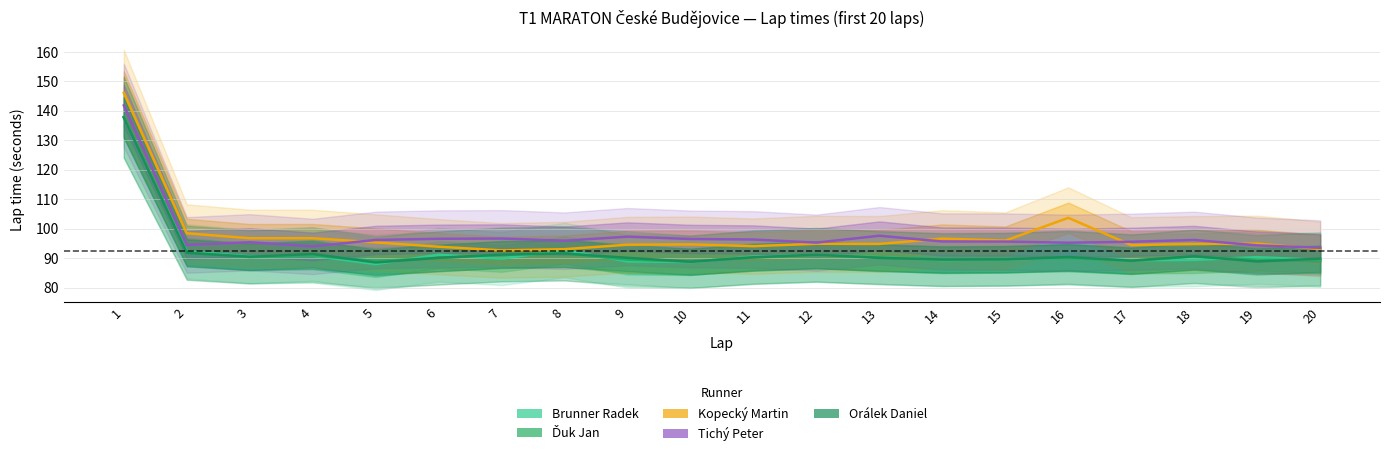

Reading left to right, transcribe all the data shown in this chart.

Brunner Radek: 1=137.8	2=92.3	3=90.6	4=90.8	5=88.0	6=91.1	7=89.8	8=92.7	9=88.9	10=88.7	11=90.5	12=91.1	13=90.3	14=89.3	15=89.5	16=90.1	17=89.3	18=89.4	19=90.3	20=89.4
Ďuk Jan: 1=138.0	2=91.8	3=90.3	4=90.8	5=89.0	6=90.0	7=91.3	8=91.6	9=89.5	10=88.8	11=90.2	12=91.0	13=90.2	14=89.5	15=89.7	16=90.0	17=89.0	18=90.6	19=89.4	20=89.2
Kopecký Martin: 1=146.1	2=98.4	3=96.7	4=96.7	5=95.3	6=93.9	7=92.6	8=93.0	9=94.5	10=94.6	11=94.0	12=94.9	13=94.8	14=96.6	15=95.9	16=103.7	17=94.4	18=94.8	19=94.9	20=93.1
Tichý Peter: 1=141.8	2=94.5	3=95.4	4=94.0	5=96.2	6=96.5	7=96.6	8=95.9	9=97.3	10=96.5	11=96.3	12=95.2	13=97.6	14=95.6	15=95.6	16=95.2	17=95.5	18=96.2	19=94.3	20=93.5
Orálek Daniel: 1=137.7	2=91.8	3=90.5	4=91.4	5=88.5	6=90.1	7=91.2	8=91.5	9=90.1	10=88.8	11=90.3	12=91.2	13=90.1	14=89.5	15=89.6	16=90.3	17=89.1	18=90.6	19=88.8	20=89.8